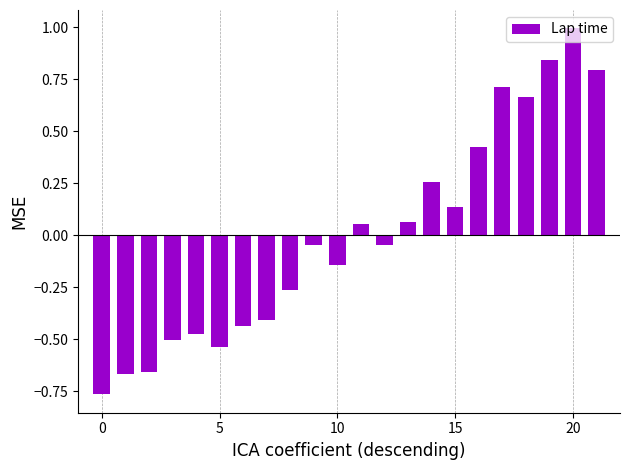

What is the difference between the second highest and second lowest values?

1.5